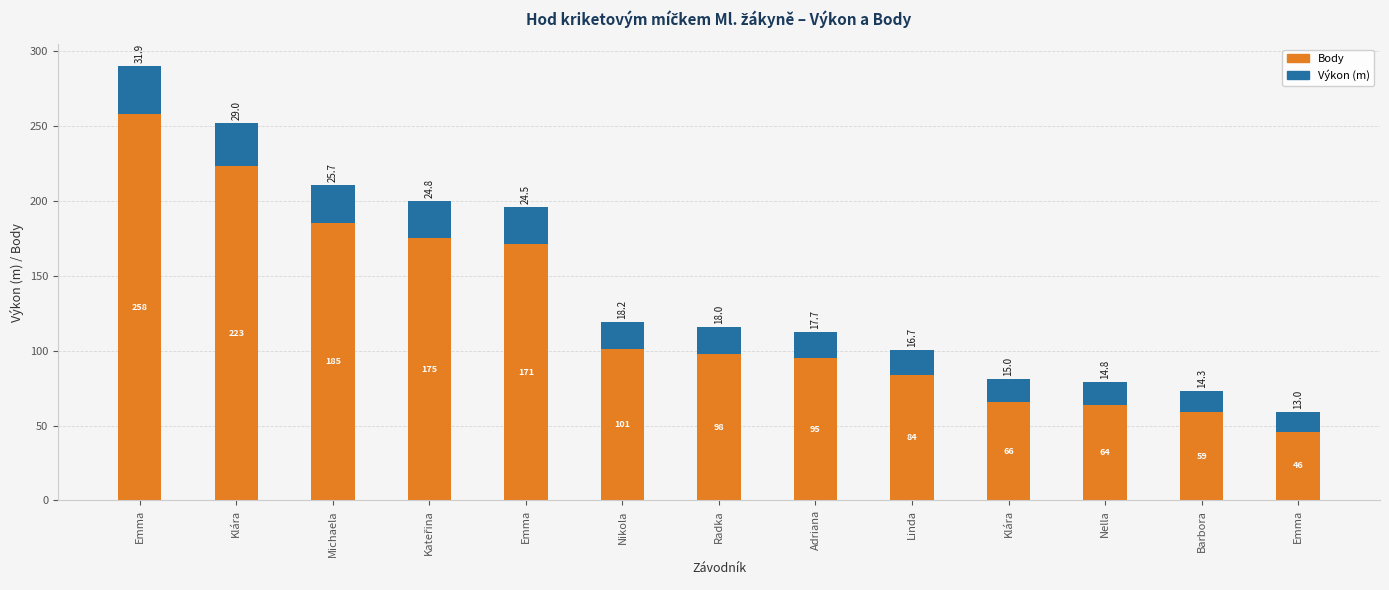

What is the total value across all series at Nella?

78.8